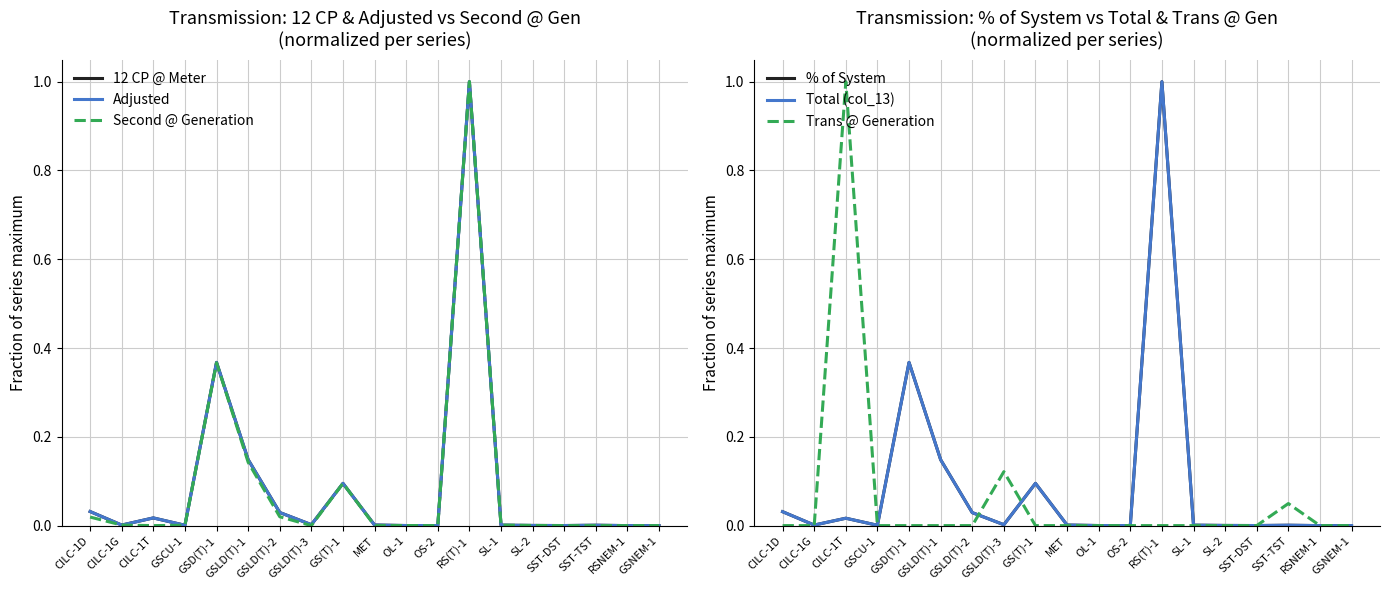

What is the label of the 7th point from the right?

RS(T)-1